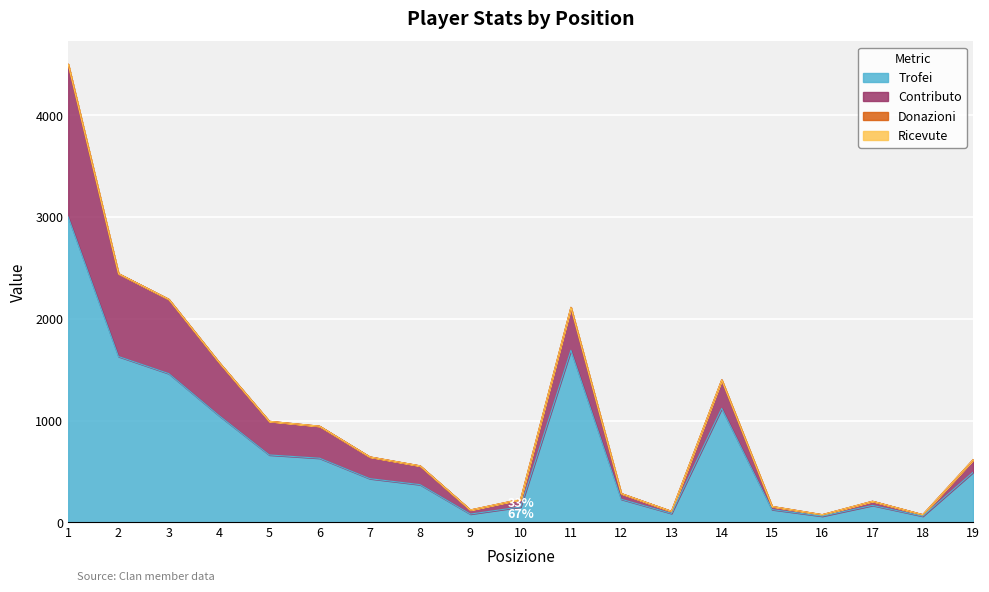

True or false: Trofei and Contributo intersect in this chart.

False